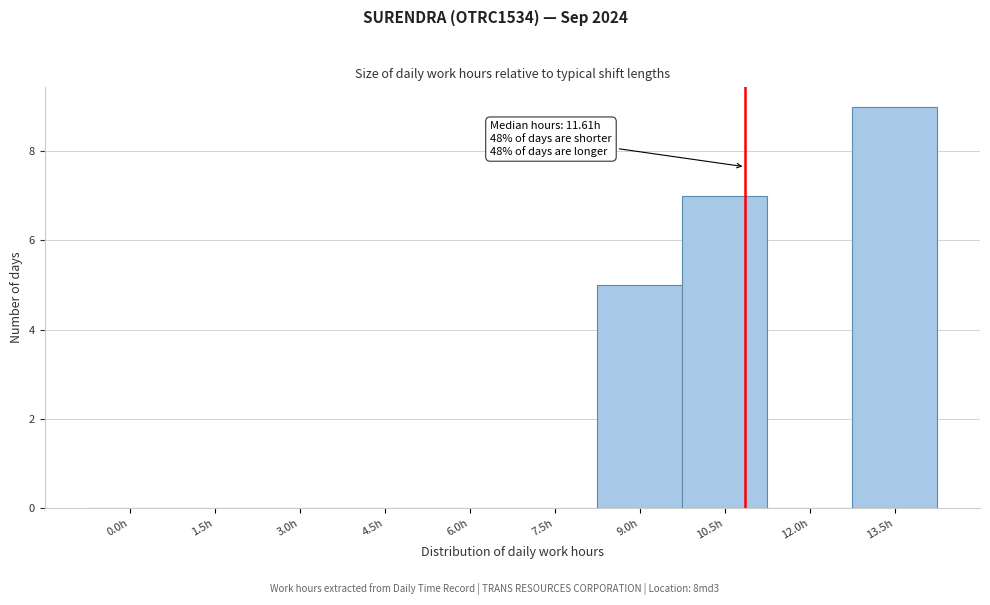

Reading left to right, what are all the values shown in this chart?

0.0h=0	1.5h=0	3.0h=0	4.5h=0	6.0h=0	7.5h=0	9.0h=5	10.5h=7	12.0h=0	13.5h=9